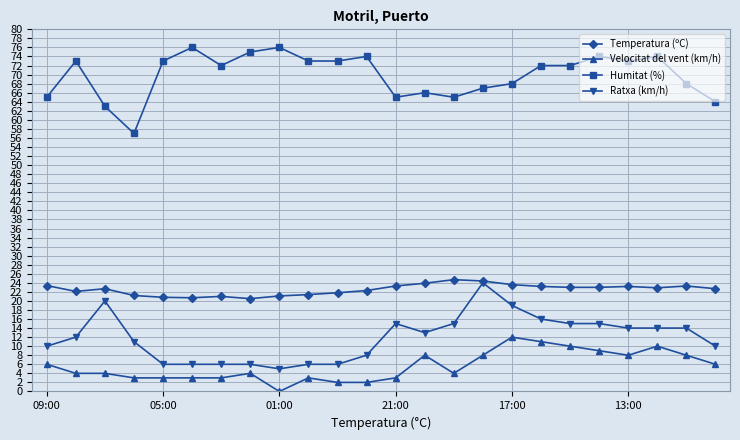

What is the value of the Humitat (%) point at the 18th from the left?

72.0